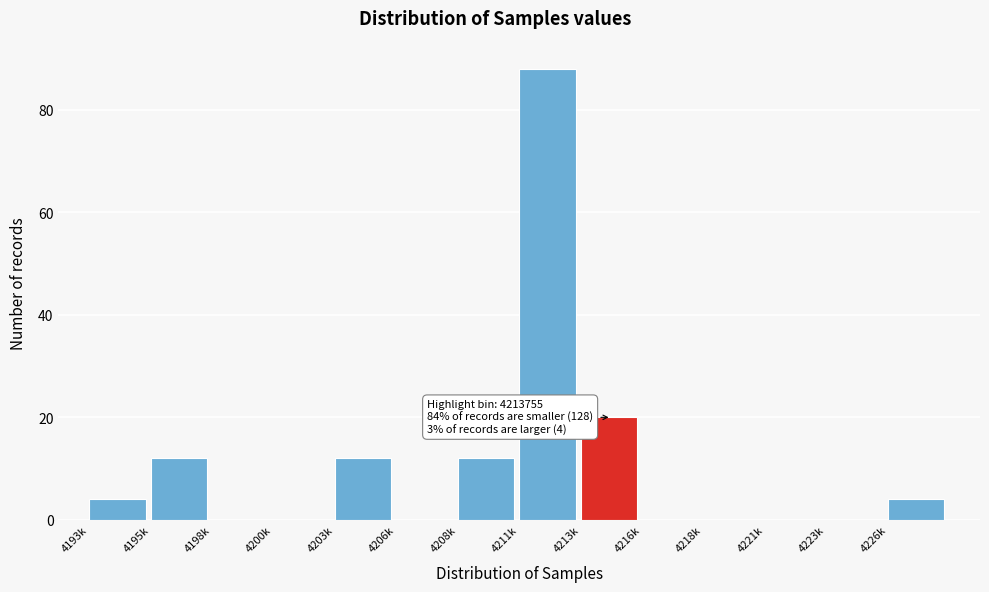

Reading left to right, transcribe all the data shown in this chart.

4193k=4	4195k=12	4198k=0	4200k=0	4203k=12	4206k=0	4208k=12	4211k=88	4213k=20	4216k=0	4218k=0	4221k=0	4223k=0	4226k=4